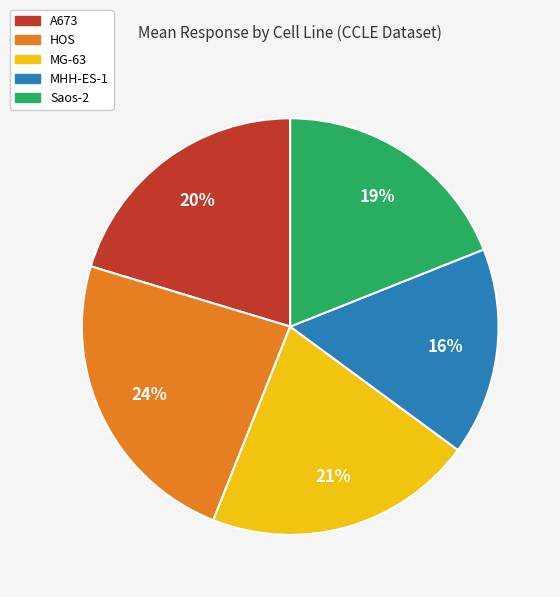

To the nearest percent, what is the difference between the largest and smallest slice percentages?

8%